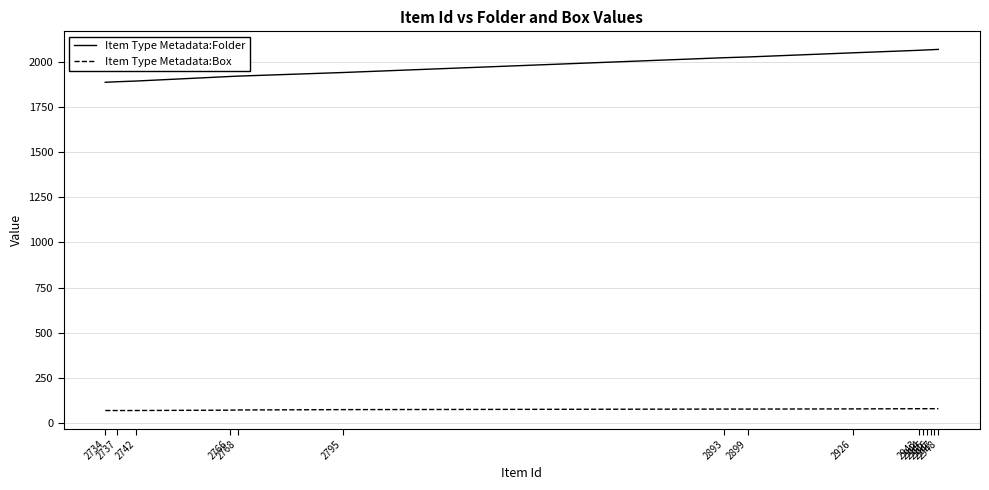

What is the sum of the Item Type Metadata:Box values at 2946 and 2737?

150